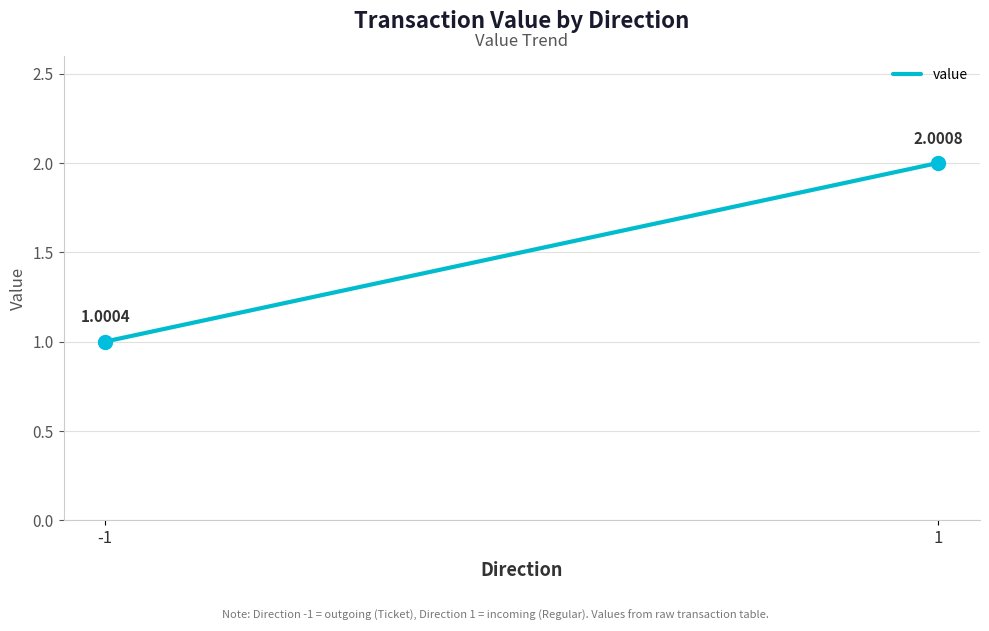

How many lines are shown in the chart?

1